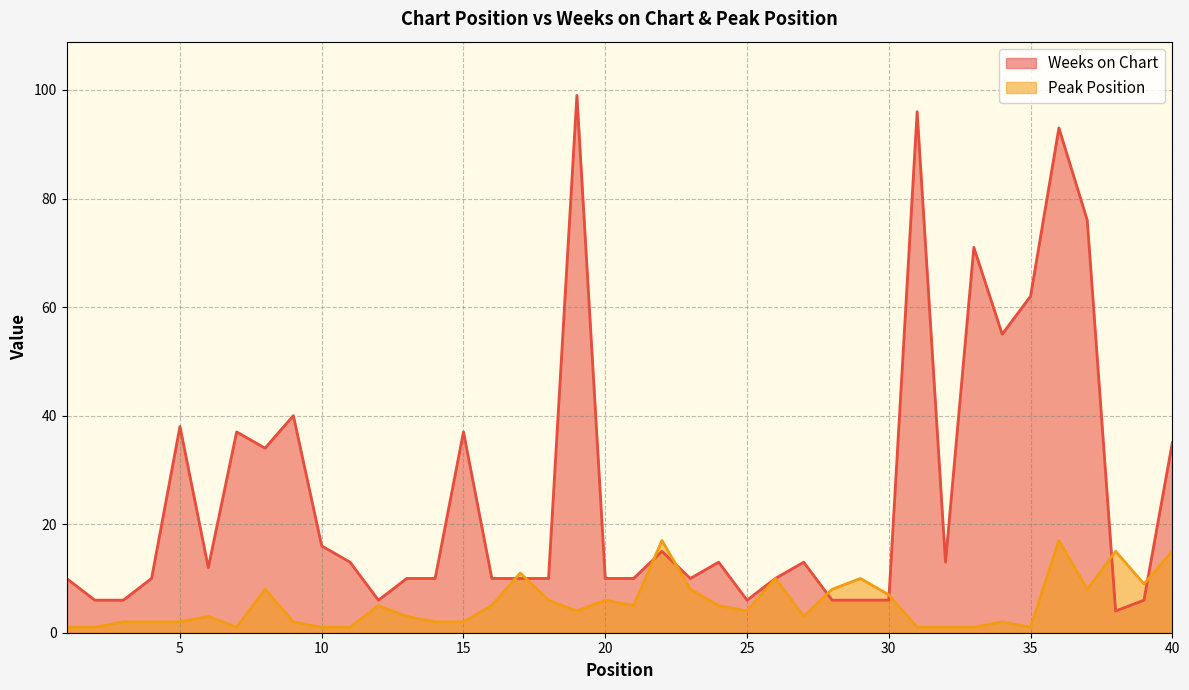

Which series has the largest total across all categories?

Weeks on Chart